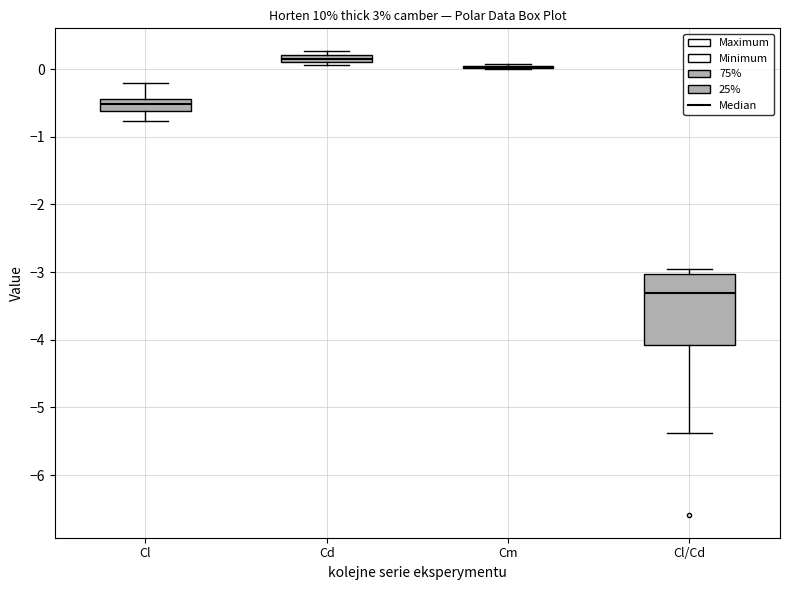

Comparing the boxes themselves (not the whiskers), which one is the tallest?

Cl/Cd